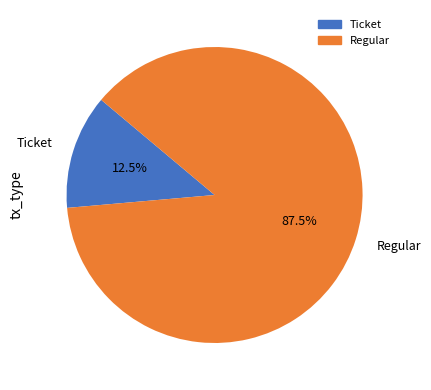

How many segments does this pie chart have?

2